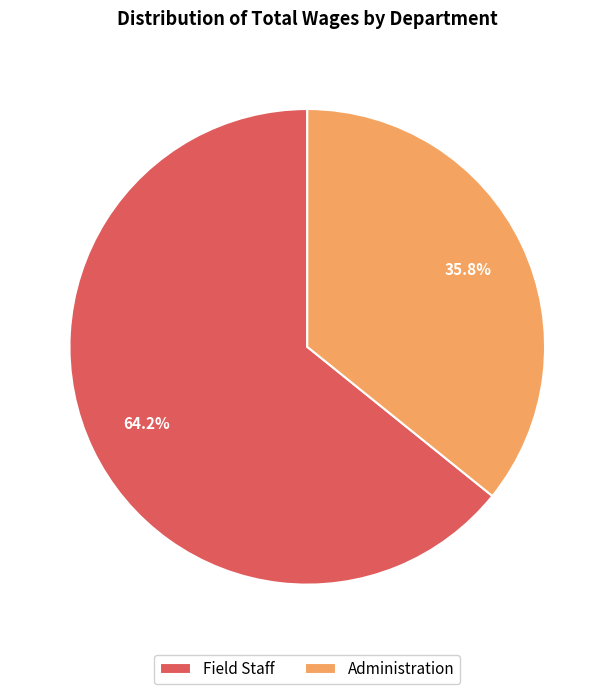

Which slice is the largest?

Field Staff